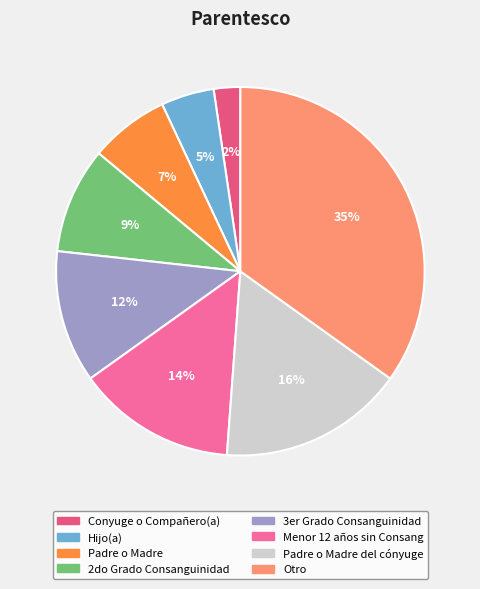

How many slices are in this pie chart?

8